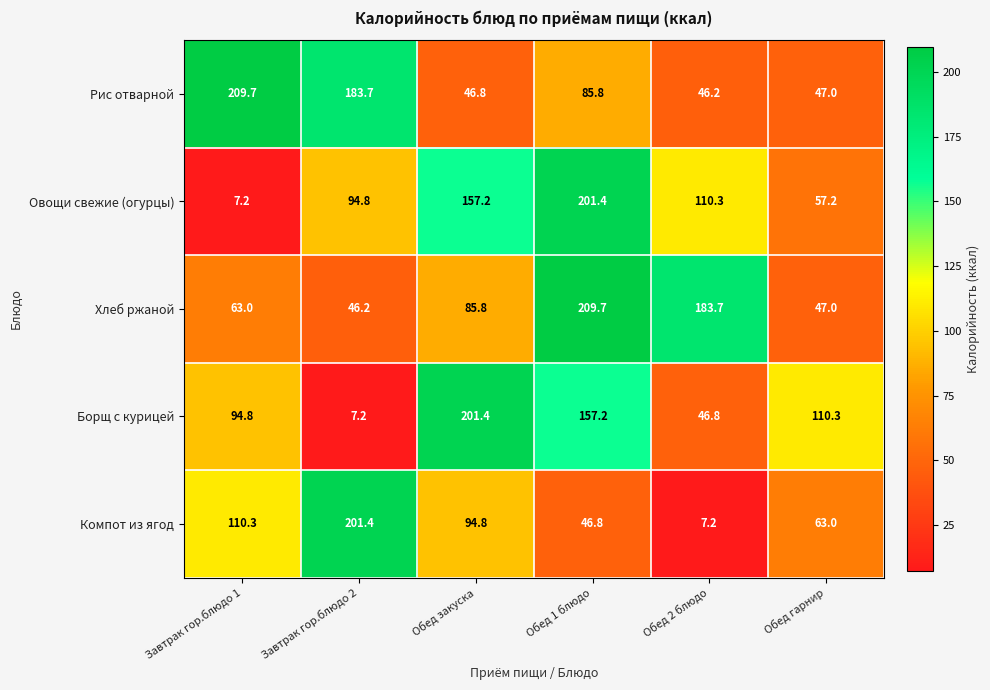

Which series has the largest total across all categories?

Хлеб ржаной